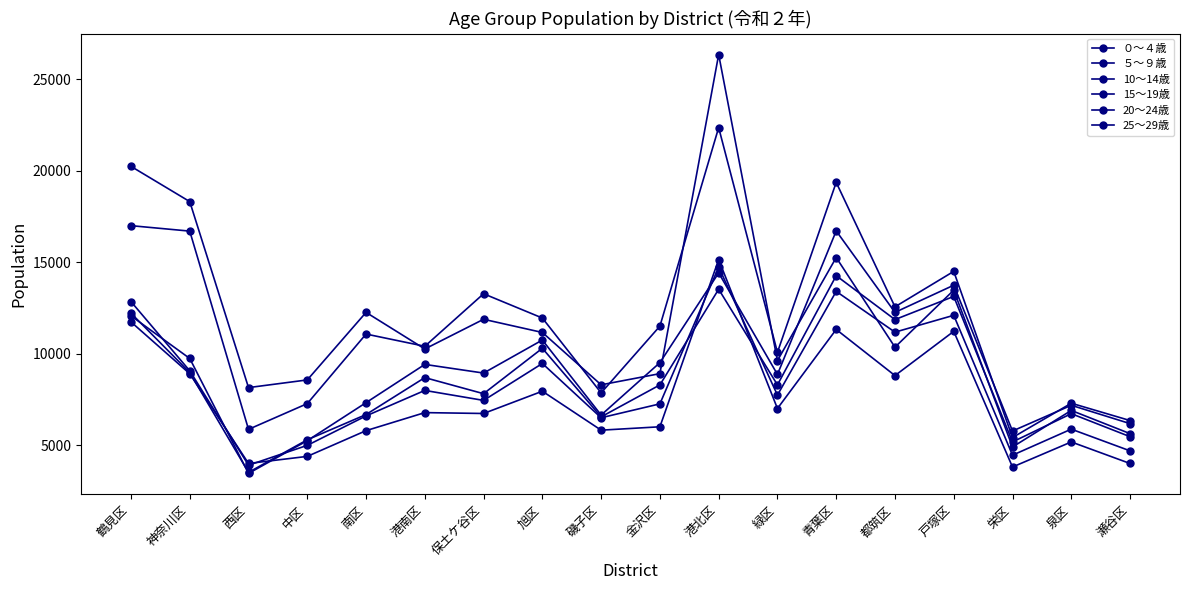

The value of ０～４歳 at 神奈川区 is 13117. True or false?

False